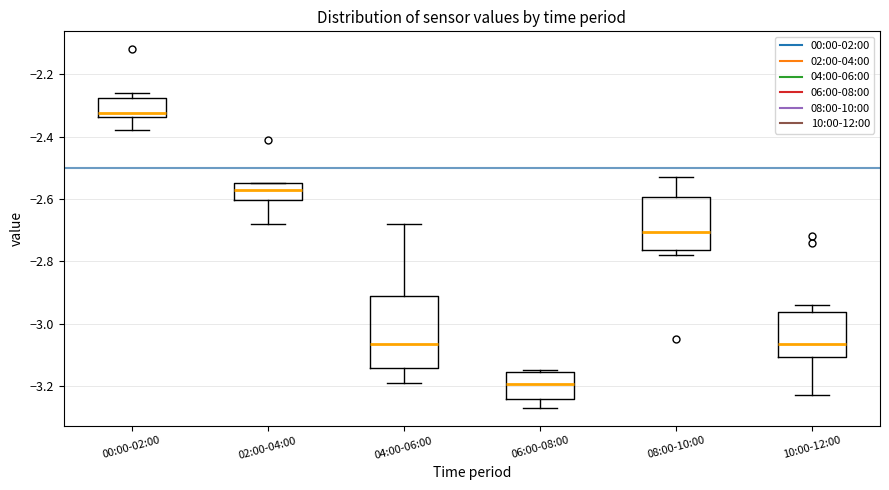

Comparing the boxes themselves (not the whiskers), which one is the tallest?

04:00-06:00